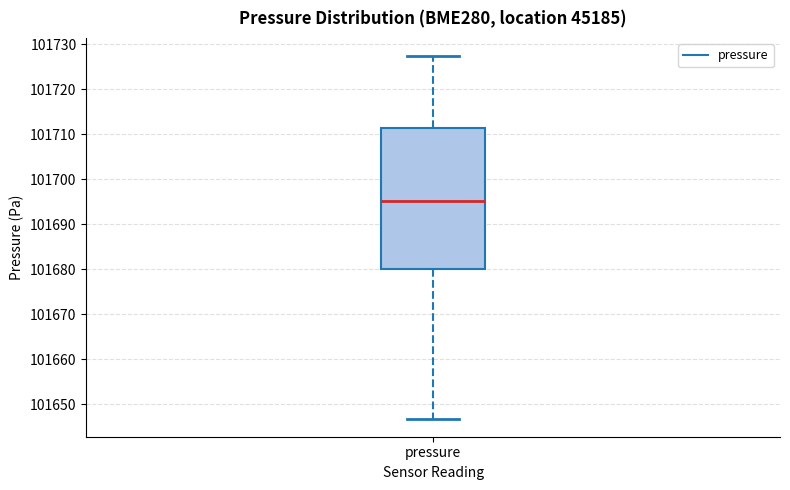

Read this box plot against the y-axis: the position of the median line, the range covered by the box, and the ends of both whiskers. The values are not printed on the chart, so give them approximately, as read against the axis.

median 101695, box 101680 to 101711, whiskers 101647 to 101727